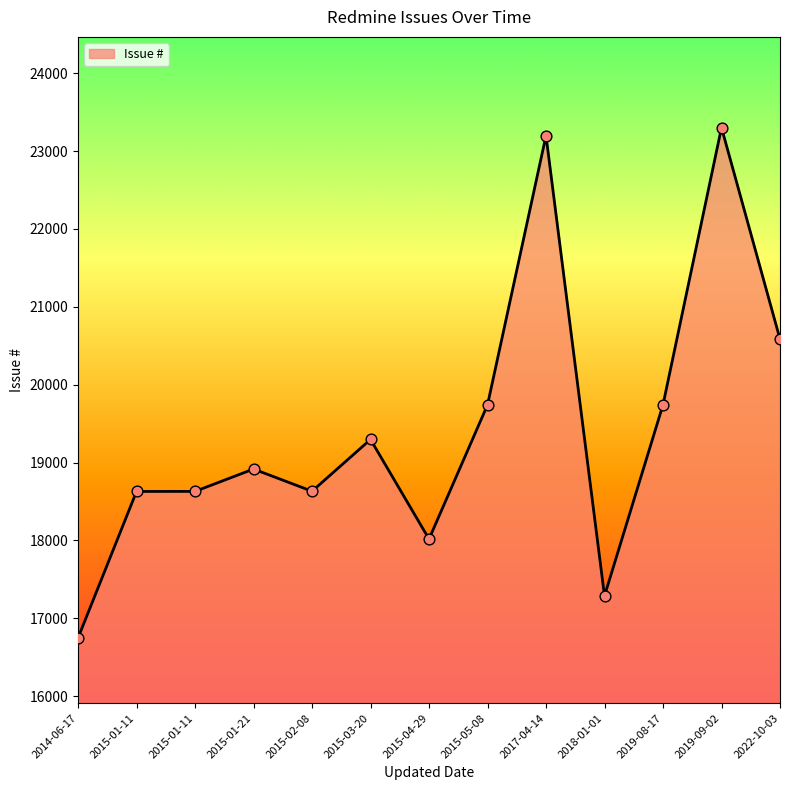

What is the ratio of the value at 2015-04-29 to the value at 2015-03-20?

0.9